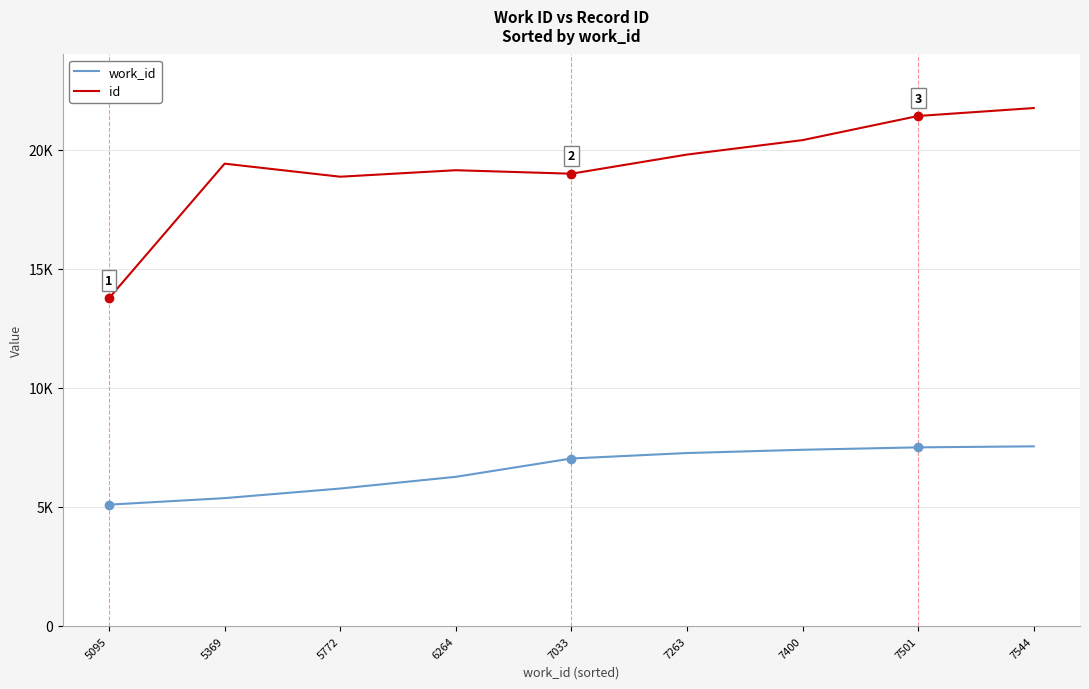

The value of id at 5369 is 12933. True or false?

False